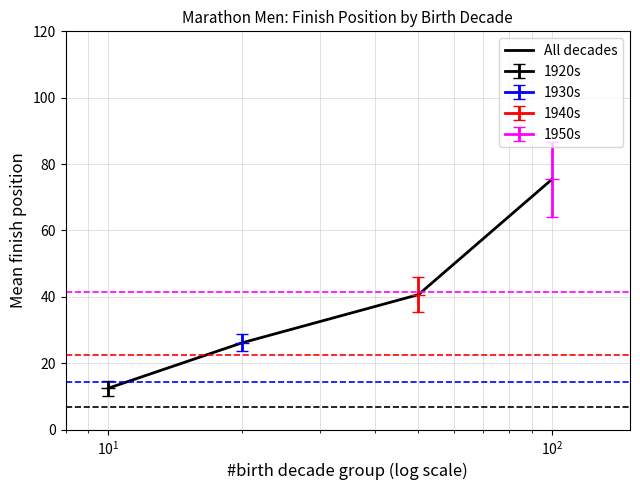

Reading left to right, extract all data points from this chart.

12.5	26.1	40.7	75.4